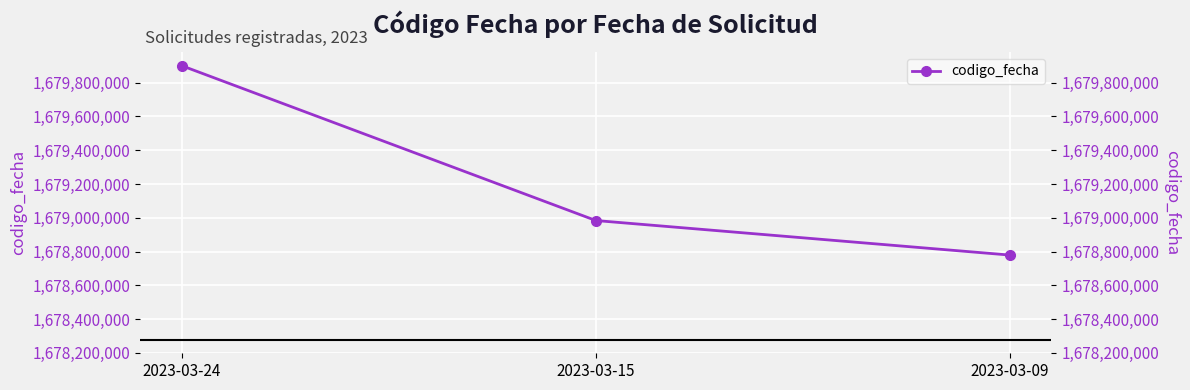

Where is the data nearest to the value 1679339560?

2023-03-15